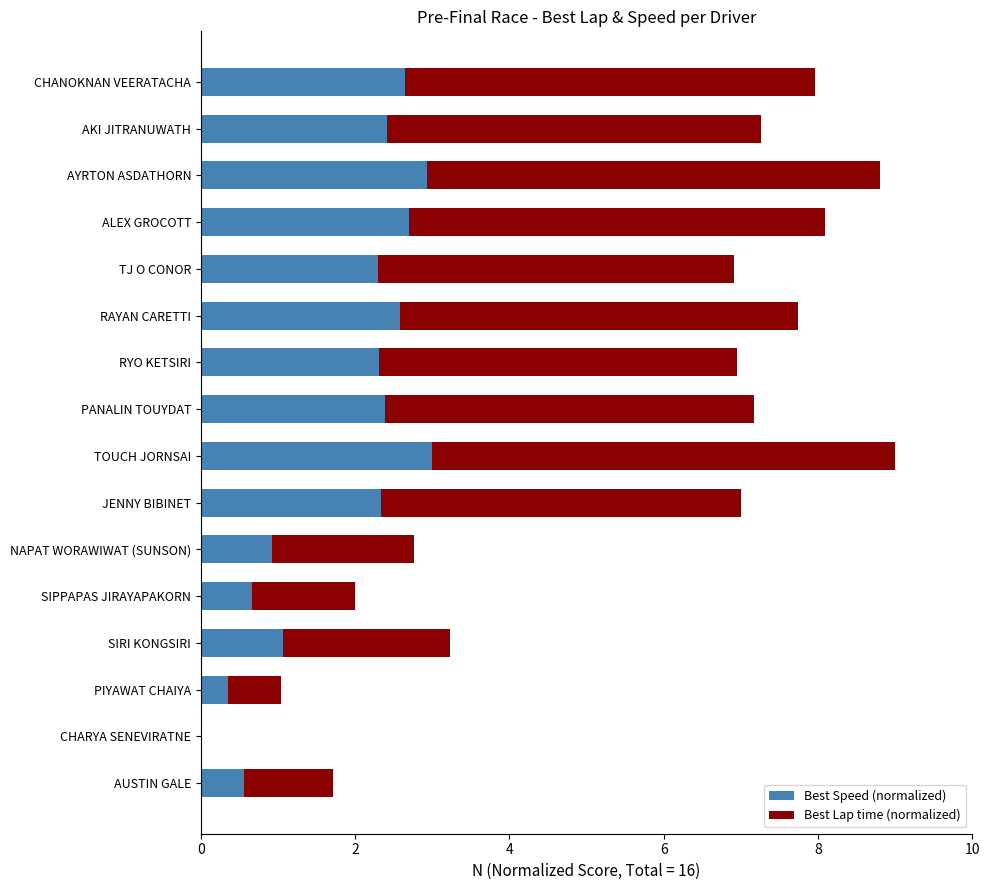

True or false: Best Speed (normalized) has a value of 1.3 at NAPAT WORAWIWAT (SUNSON).

False